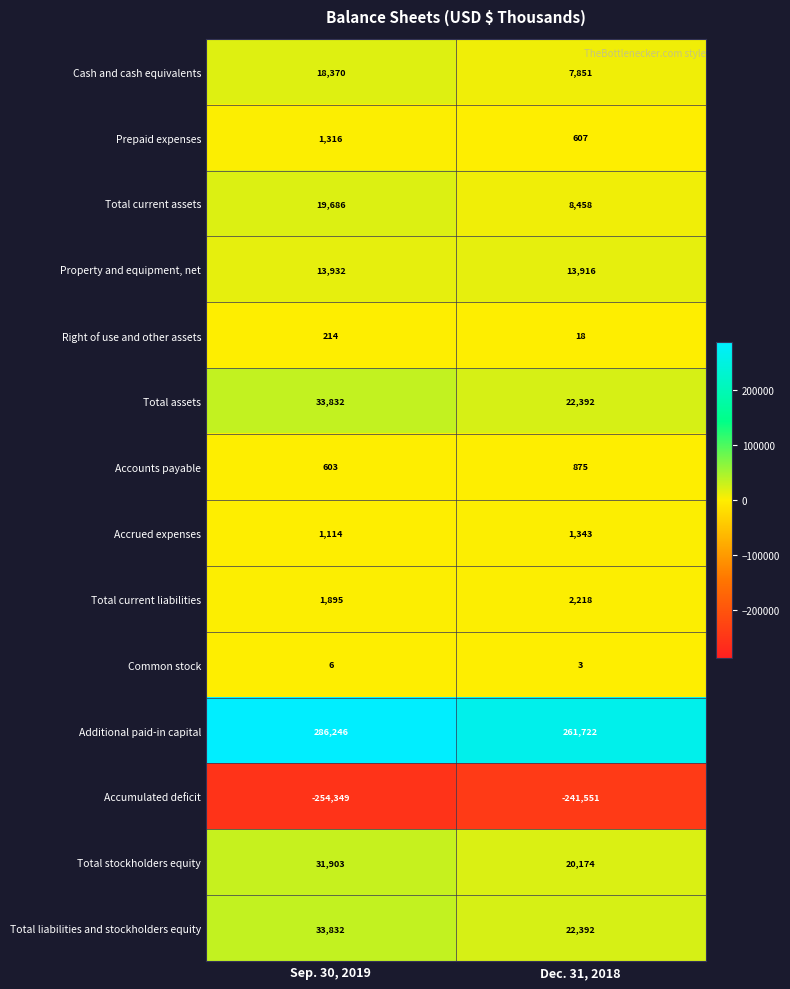

Which series has the largest total across all categories?

Additional paid-in capital